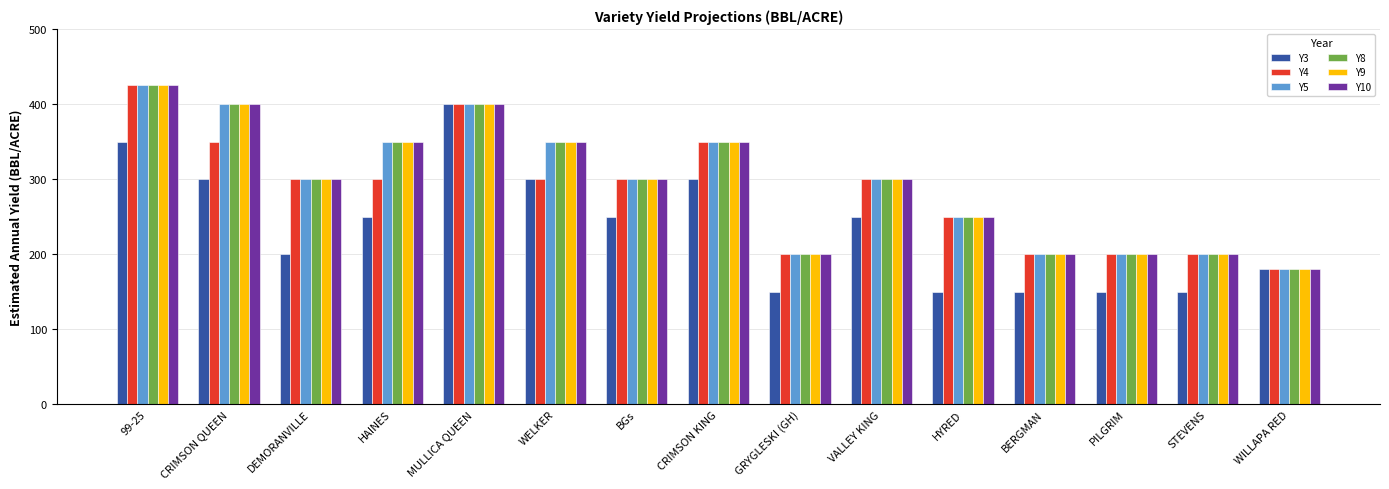

What is the difference between the second highest and second lowest values in the Y5 series?

200